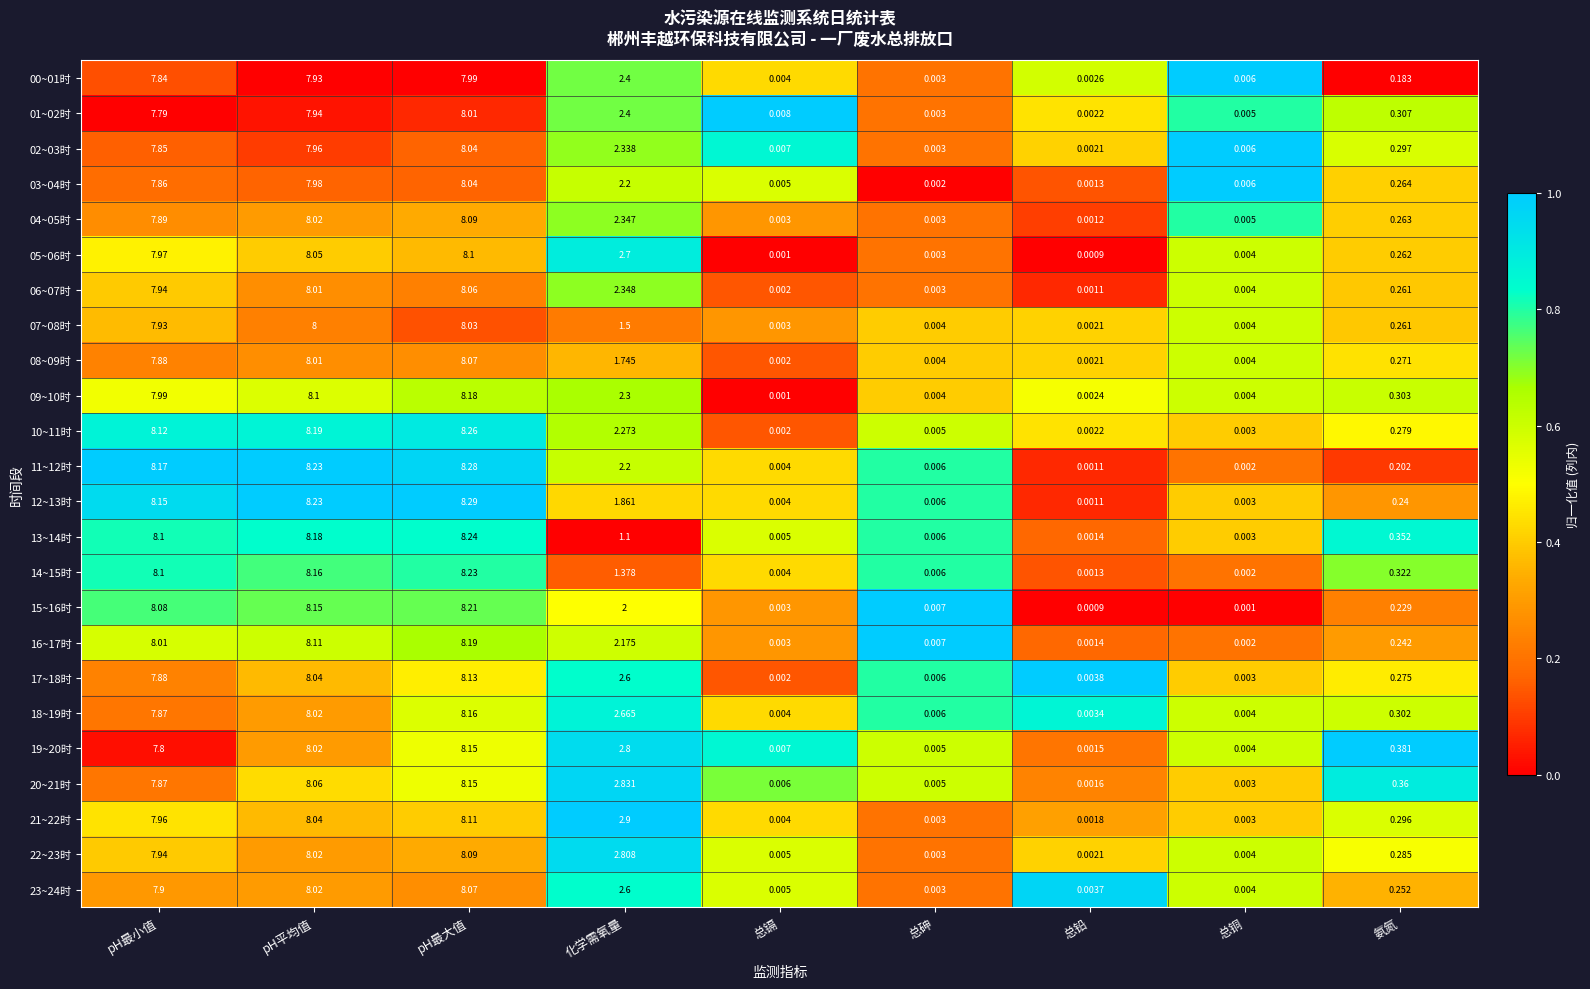

At how many categories does at least one series exceed 0?

9